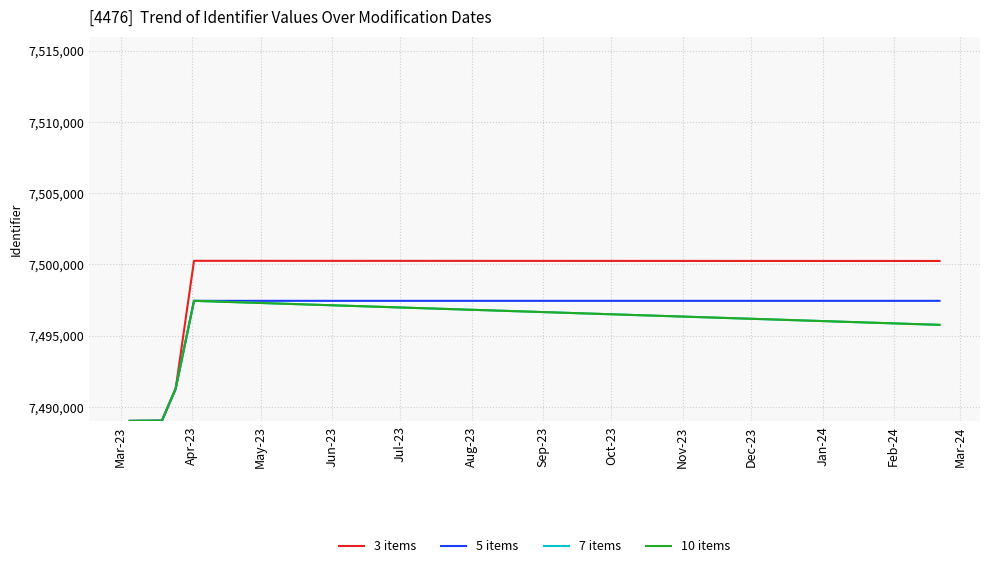

Does the chart have visible grid lines?

Yes